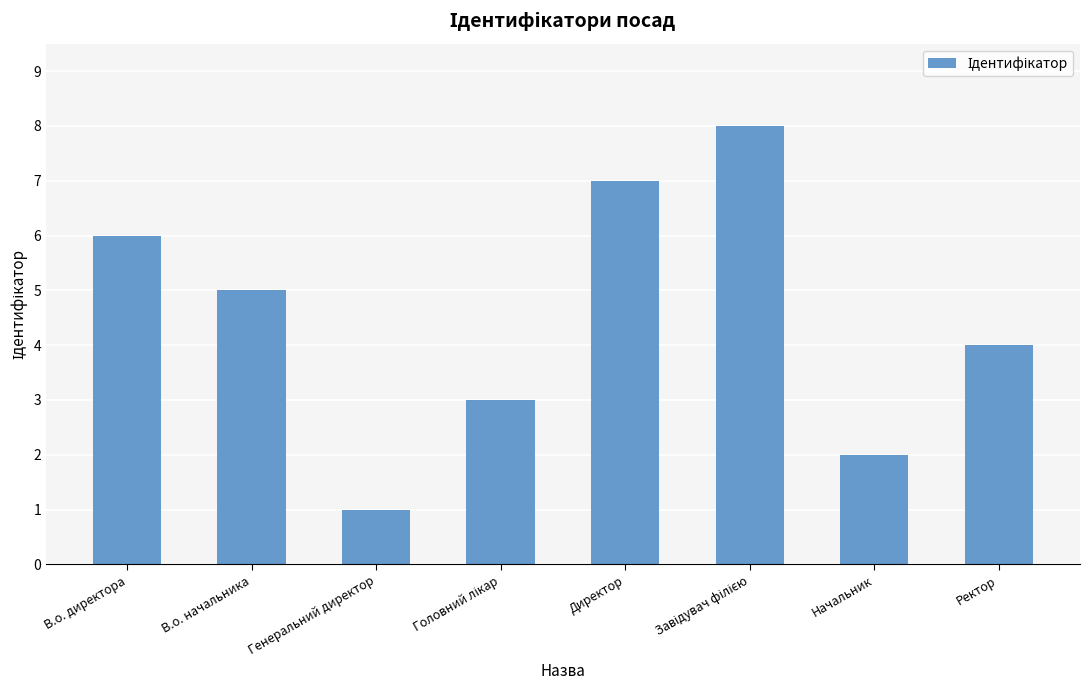

What is the change in value from В.о. начальника to Ректор?

-1